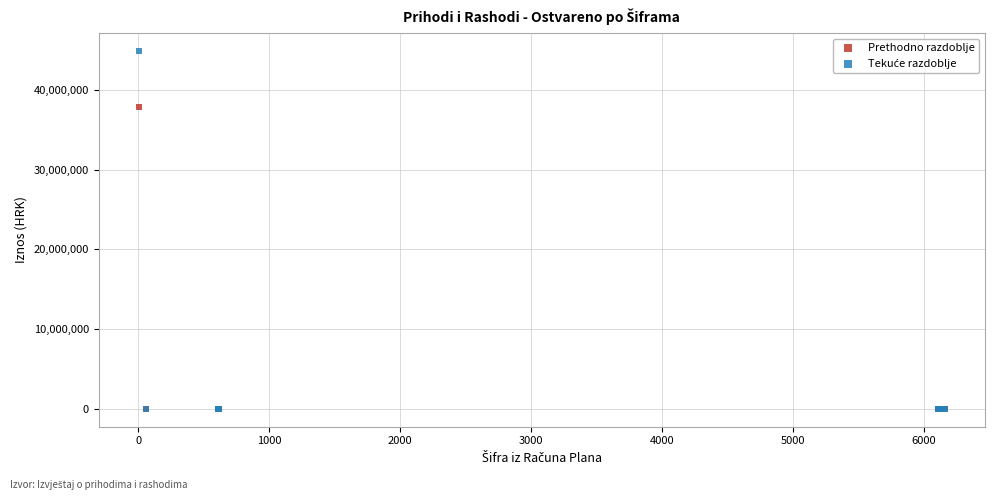

Across all series, what Y value is closest to 22434161?

37904982.0